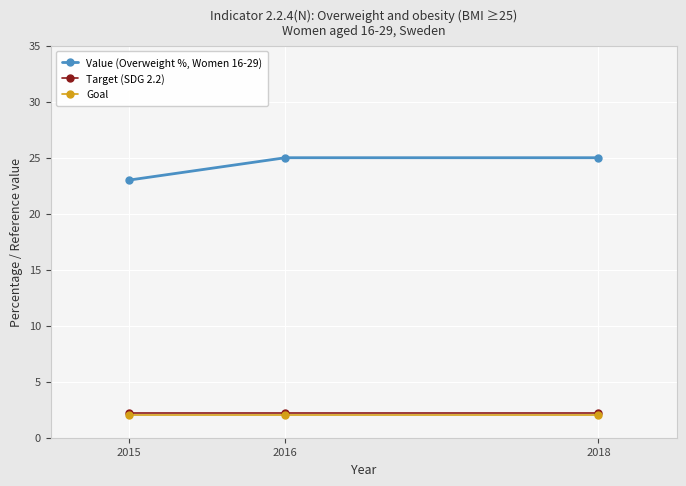

How many lines are shown in the chart?

3